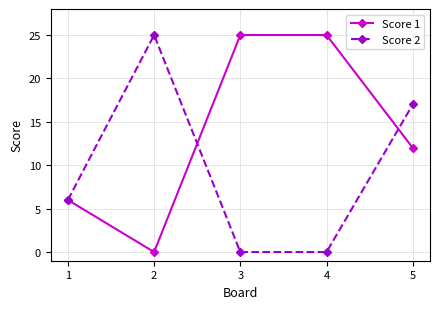

What is the total value across all series at 1?

12